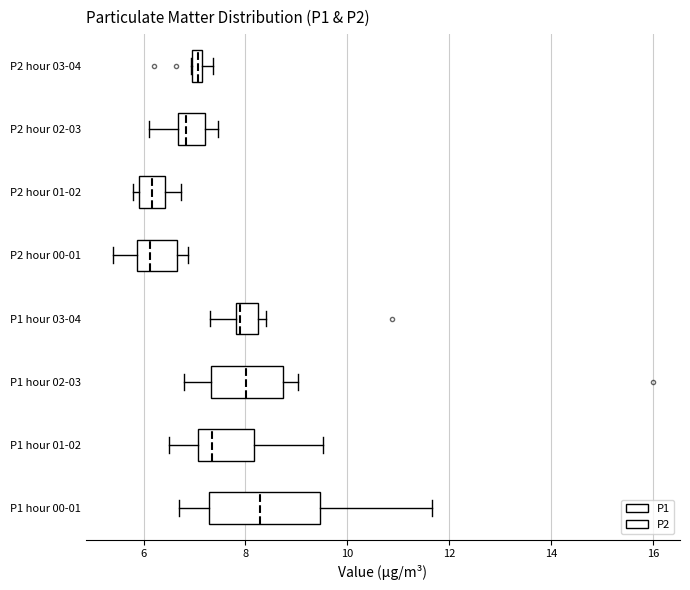

Which box has the furthest to the right median line?

P1 hour 00-01